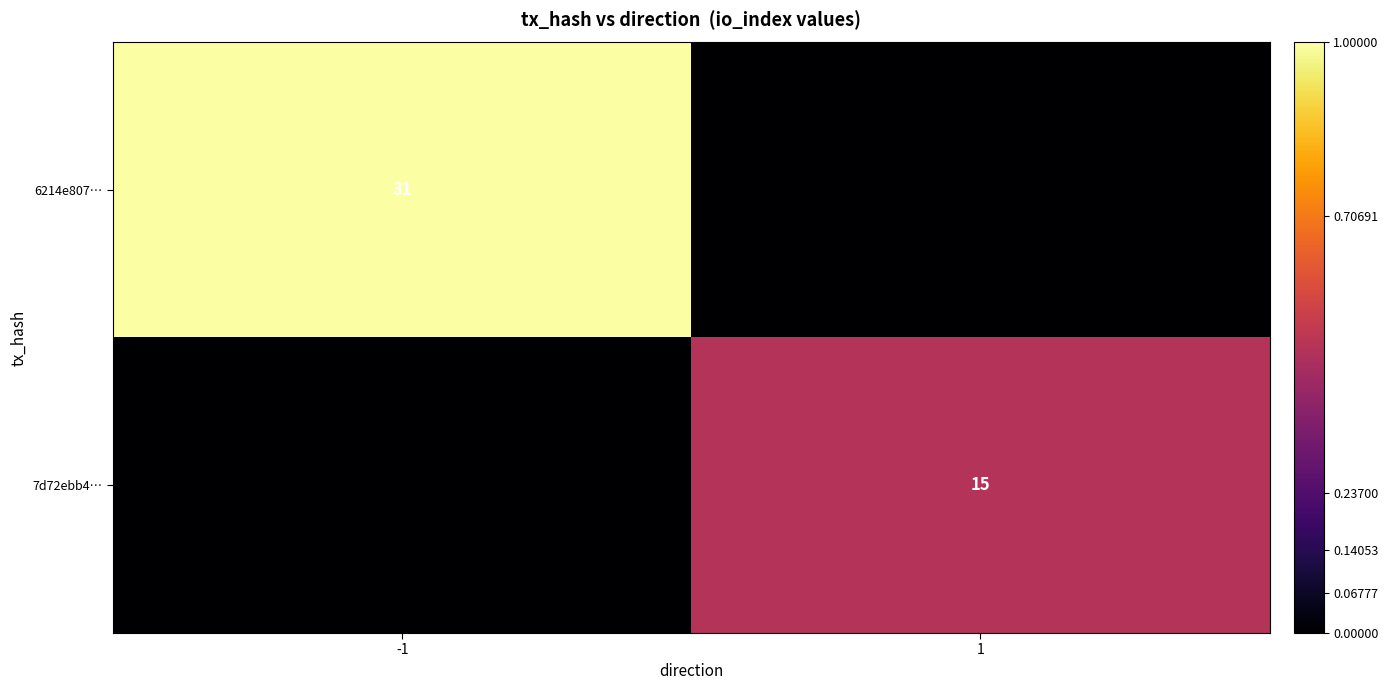

True or false: 7d72ebb4… has a value of 15 at 1.

True